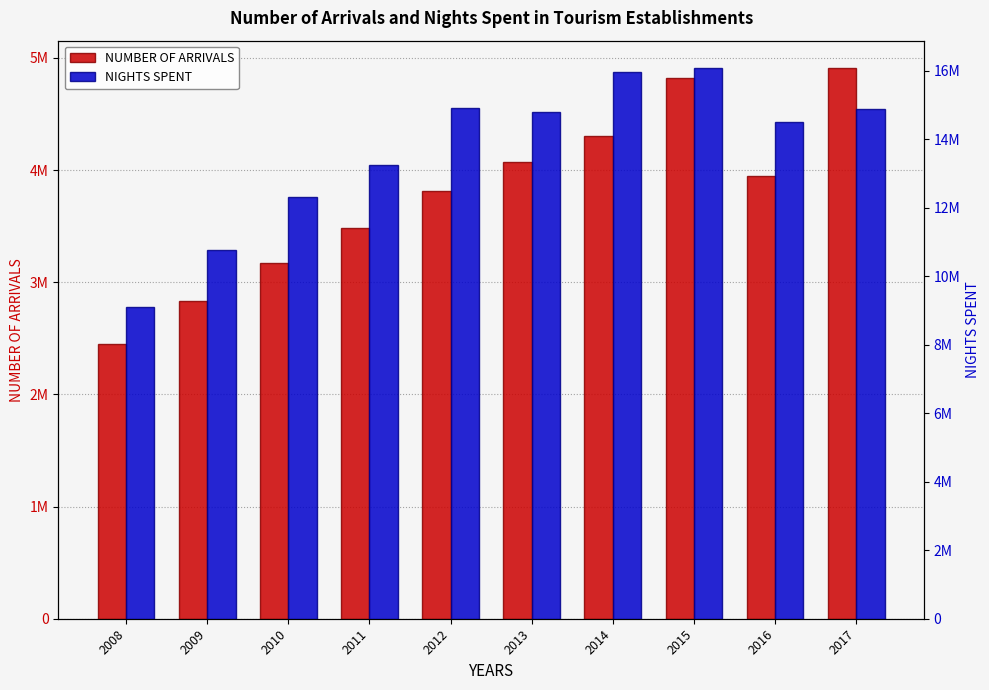

How many bars are there in each group?

2